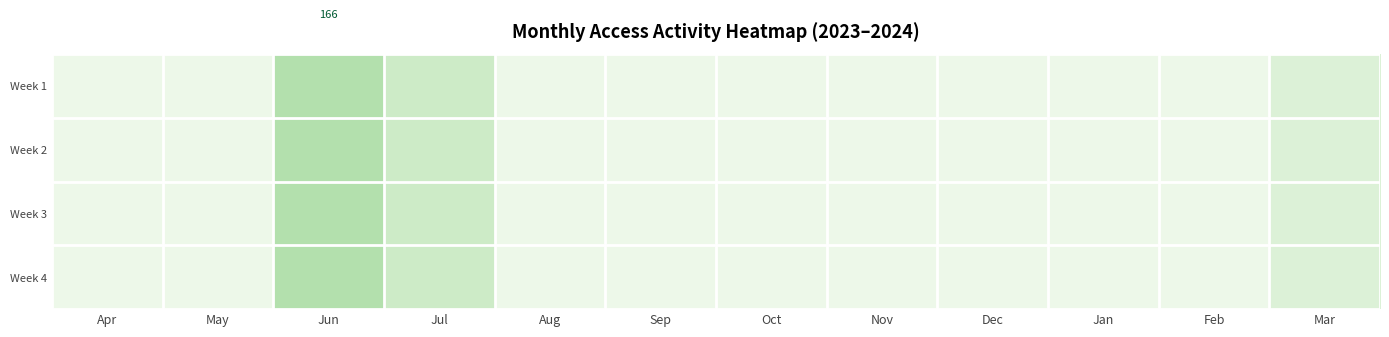

The value of Week 1 at Jan is -25.7. True or false?

False